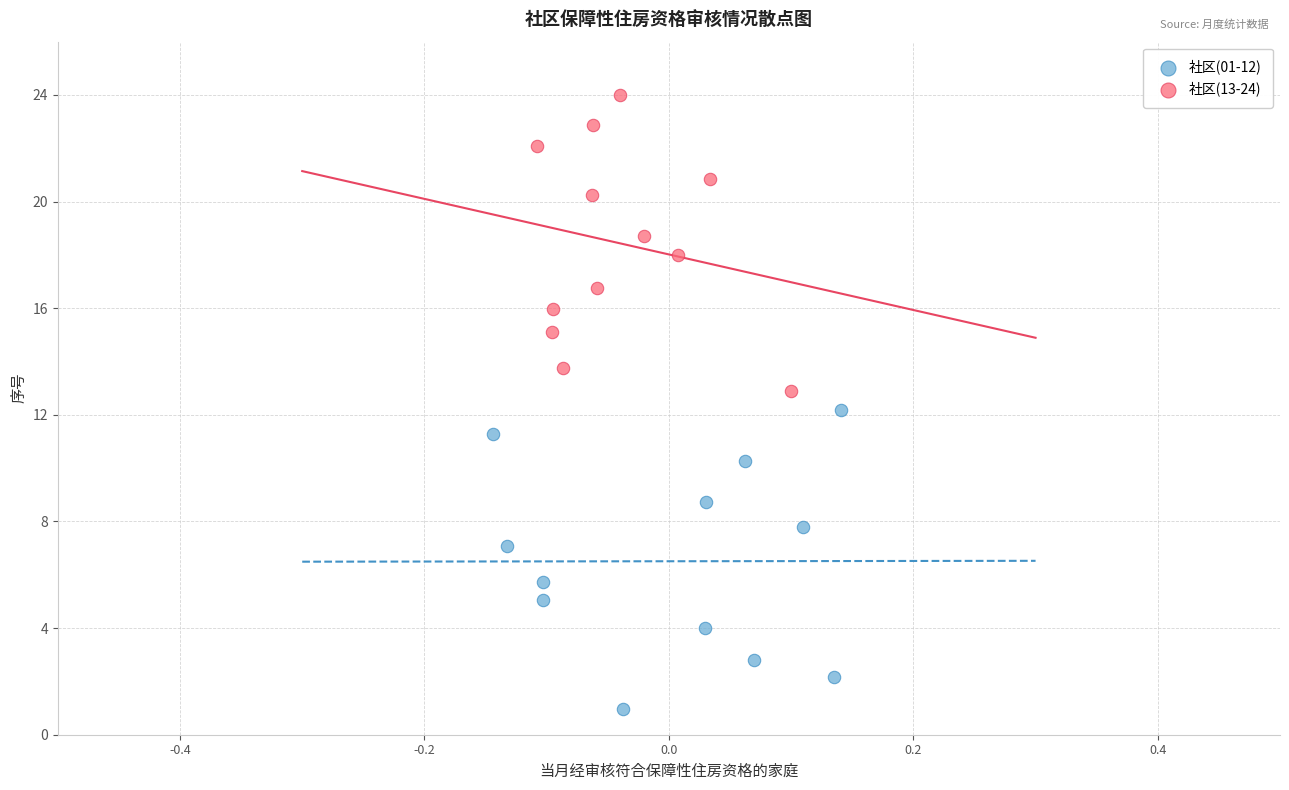

Which series contains the highest Y value?

社区(13-24)